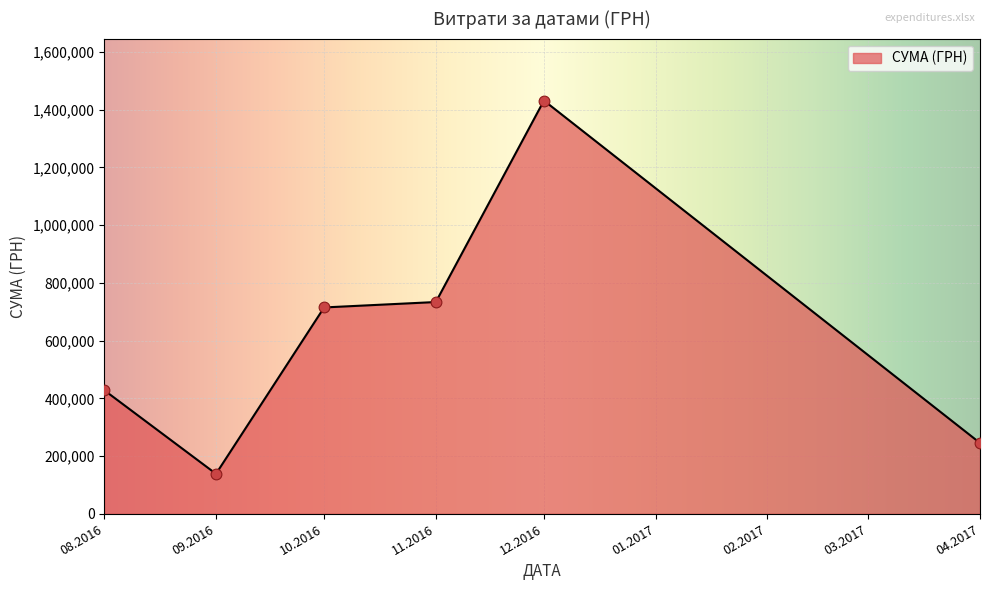

Approximately how many times larger is the value at 08.2016 compared to 10.2016?

0.6